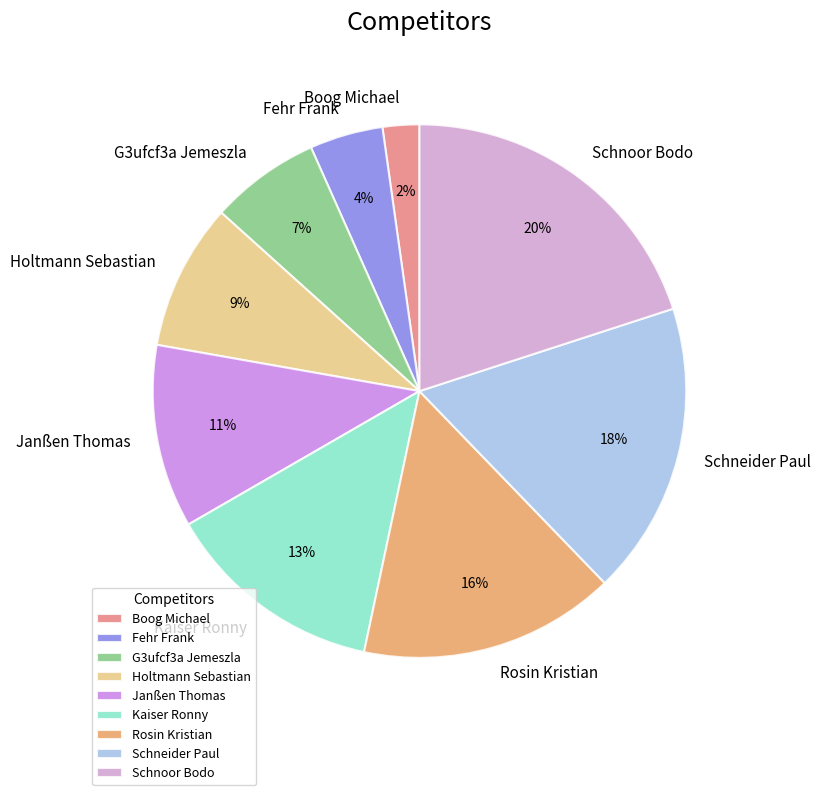

To the nearest percent, what is the average slice percentage?

11%